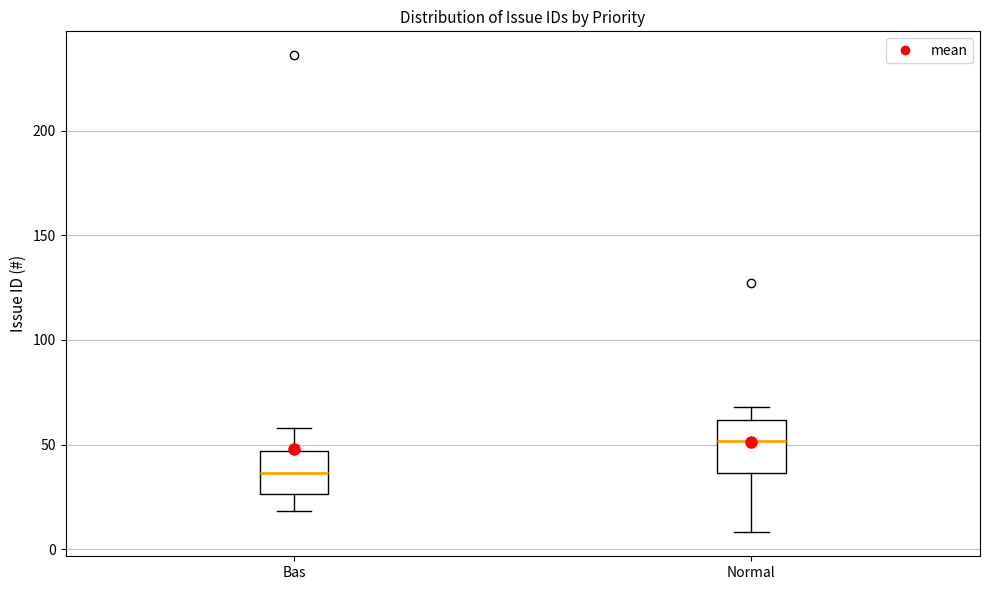

Reading left to right, read every box against the y-axis: the position of its median line, the range the box covers, and the ends of its whiskers. The values are not printed on the chart, so give them approximately, as read against the axis.

Bas: median 35, box 25 to 45, whiskers 20 to 60
Normal: median 50, box 35 to 60, whiskers 10 to 70